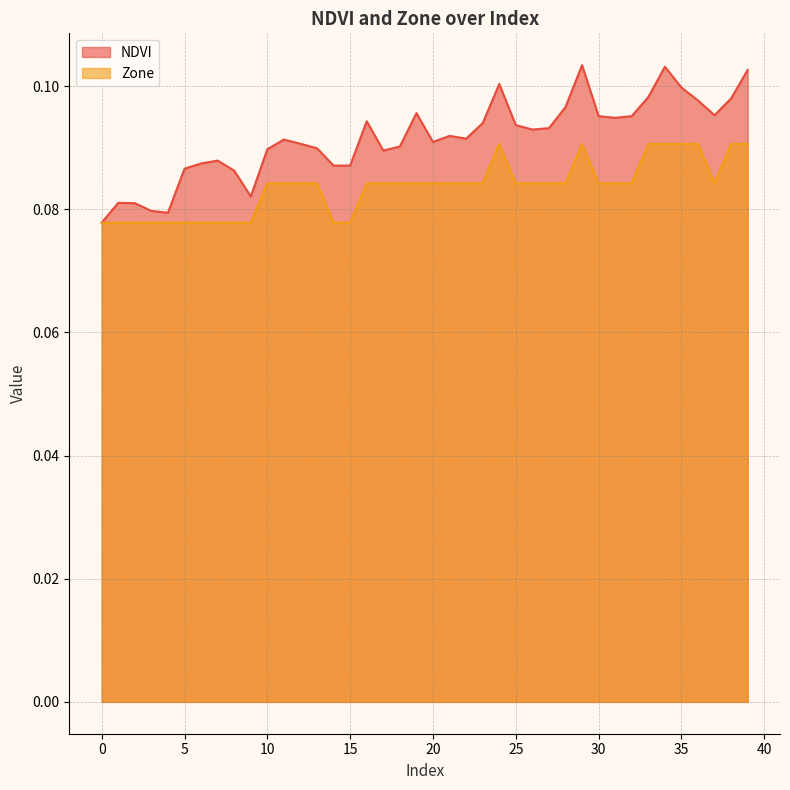

Is the value of NDVI at 14 greater than the value of Zone at 9?

Yes